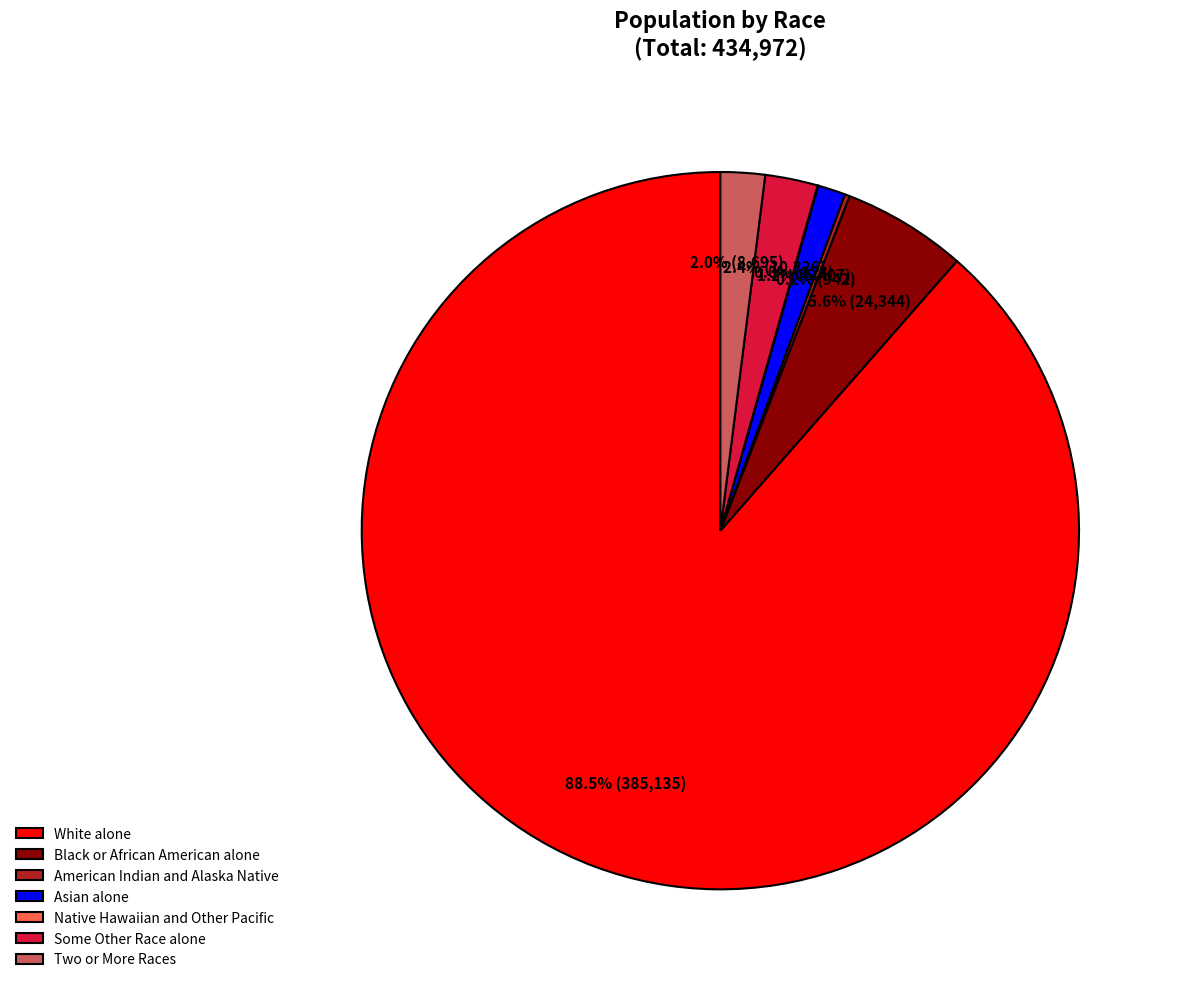

What is the largest slice in the pie chart?

White alone